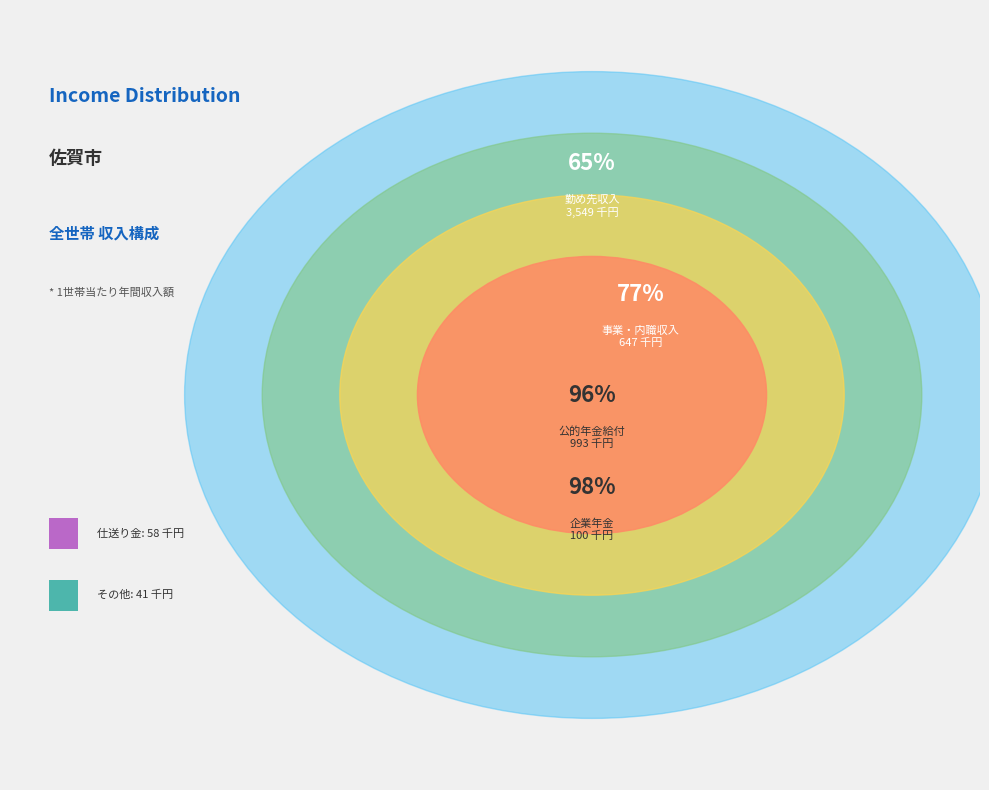

True or false: 212_事業・内職収入 accounts for 1% of the total.

False